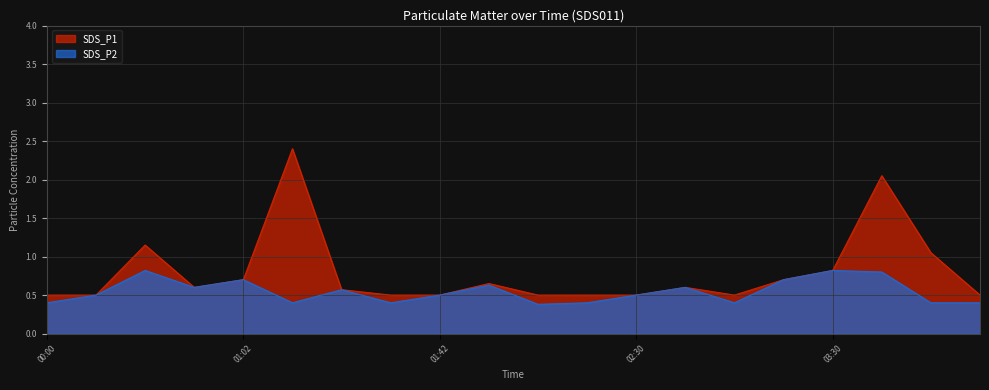

What is the difference between the maximum and minimum values in the SDS_P2 series?

0.4